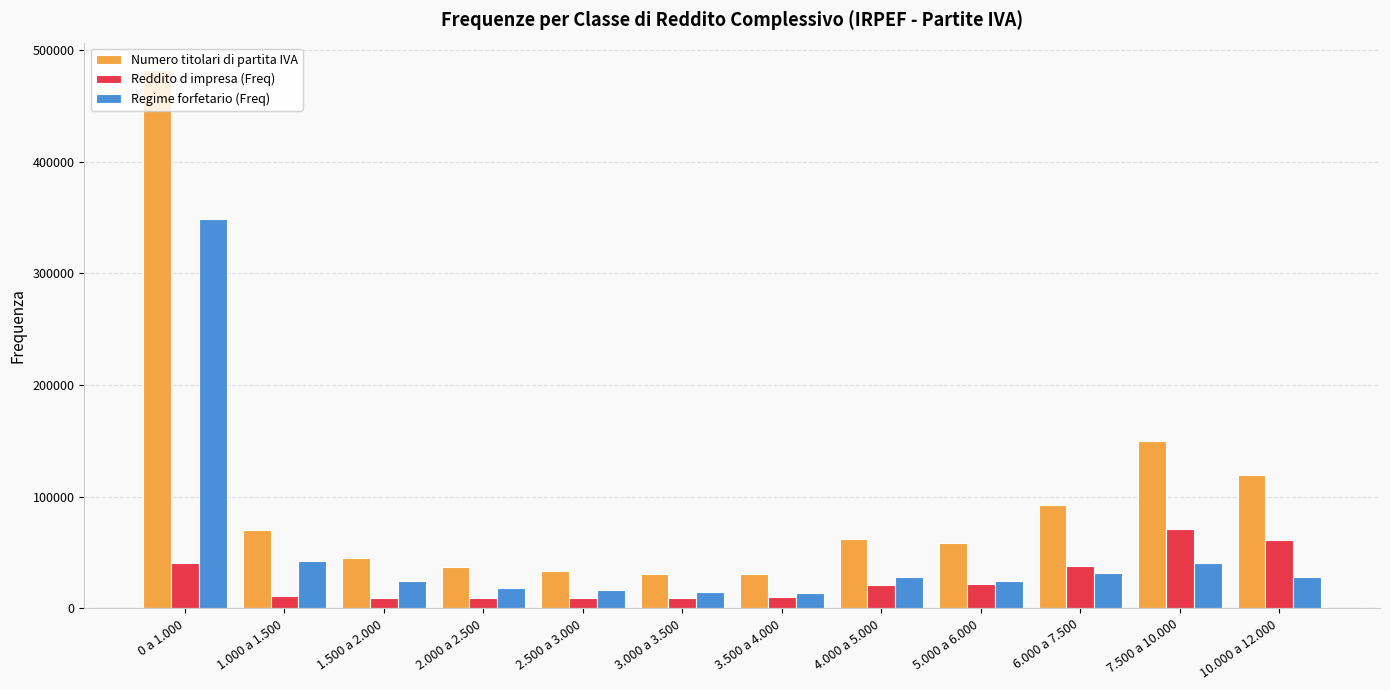

How many categories are shown in the chart?

12